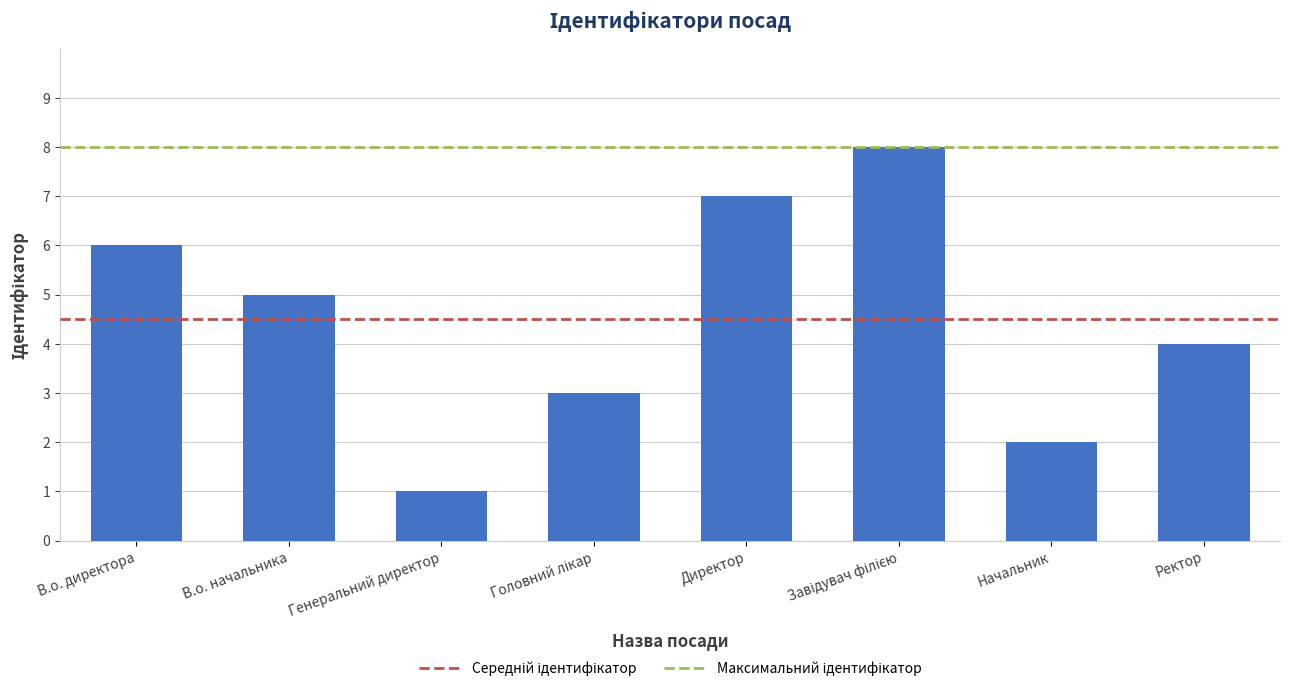

At which label does the data first exceed 5?

В.о. директора